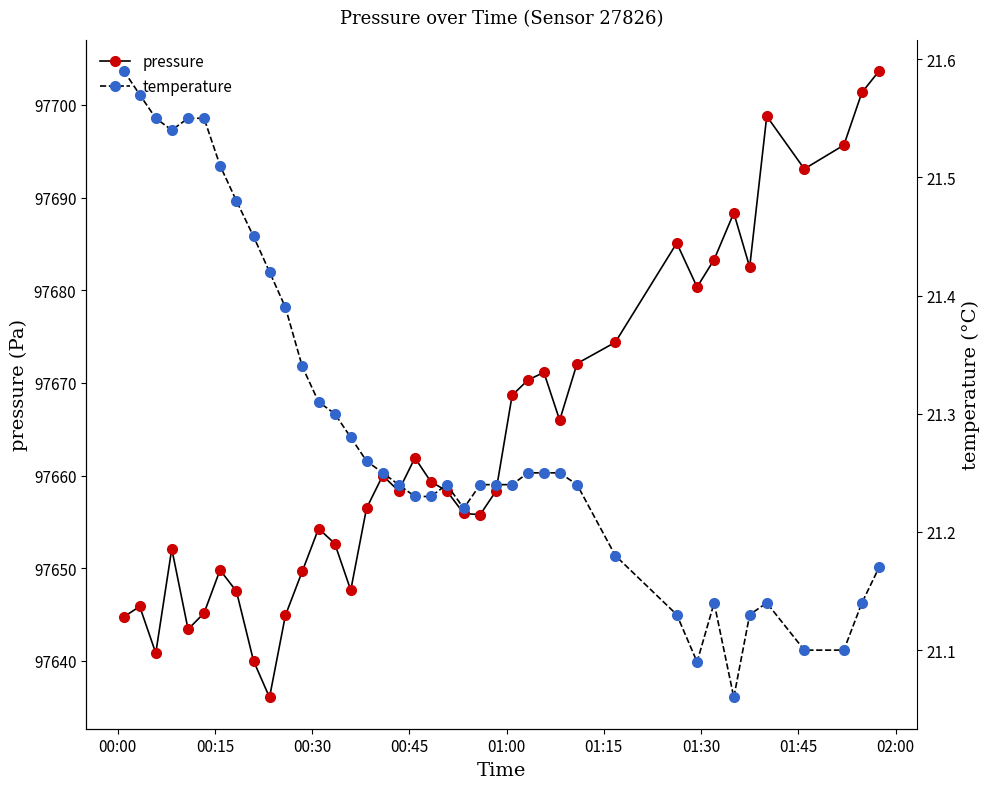

How many interior local peaks does the temperature series have?

3